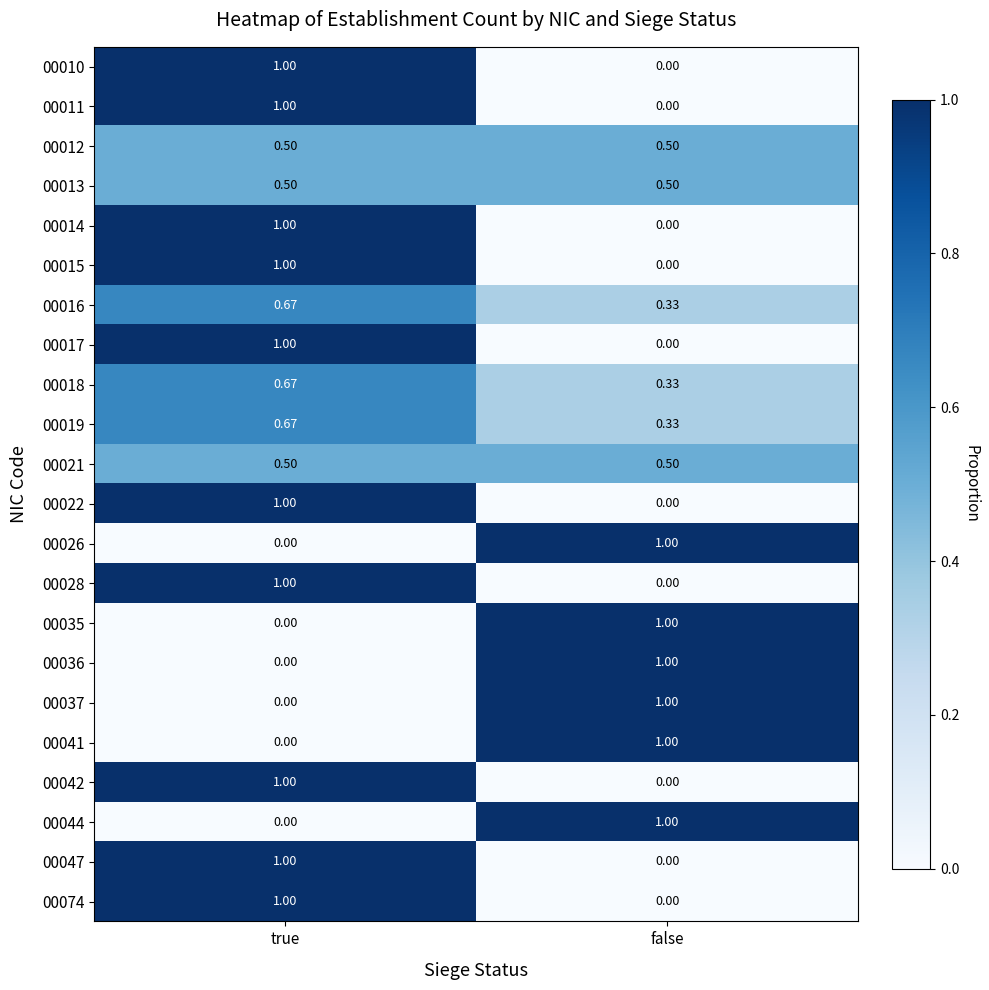

Which category has the highest value in the 00035 series?

false